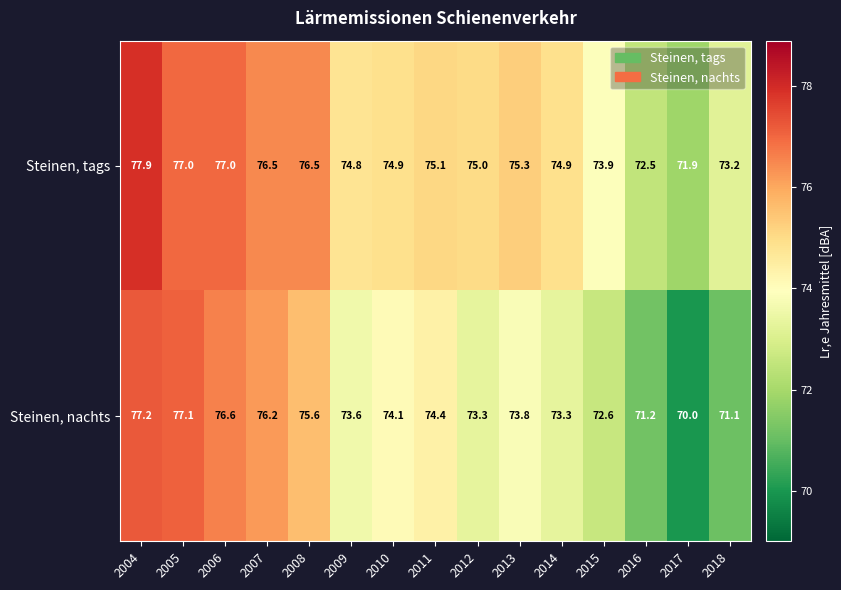

At which label does Steinen, nachts first exceed 73?

2004